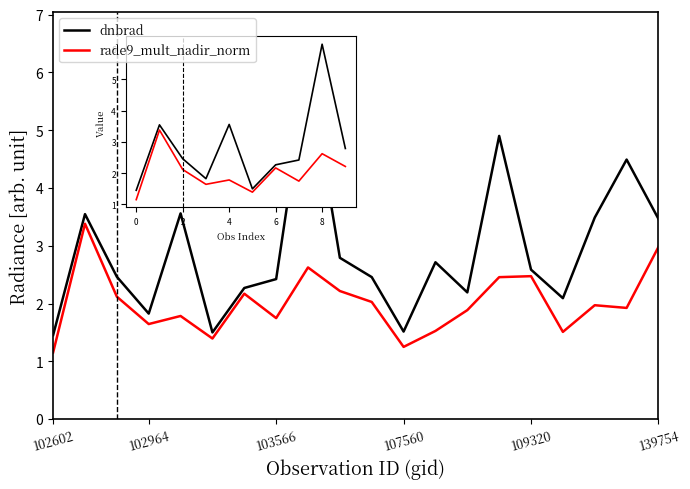

True or false: dnbrad and rade9_mult_nadir_norm cross at least once.

False